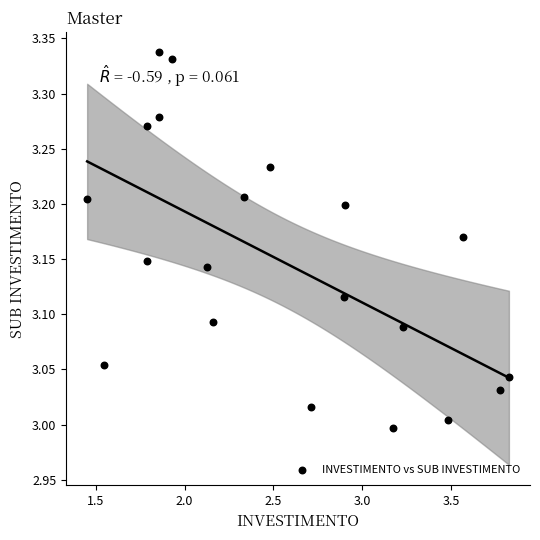

What is the range of Y values (max minus min)?

0.3